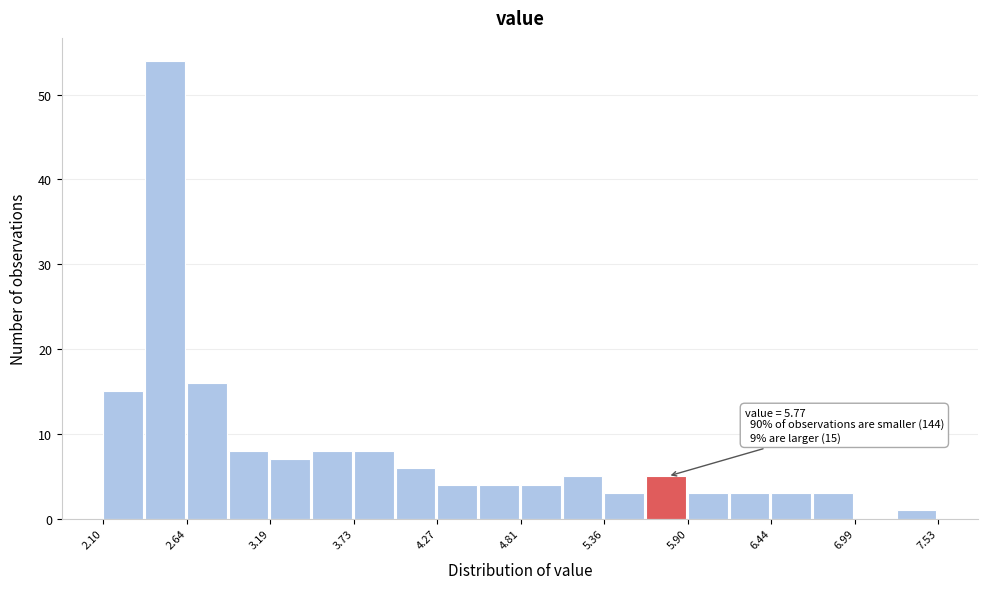

Read against the x-axis, roughly where is the centre of the tallest bar?

2.5